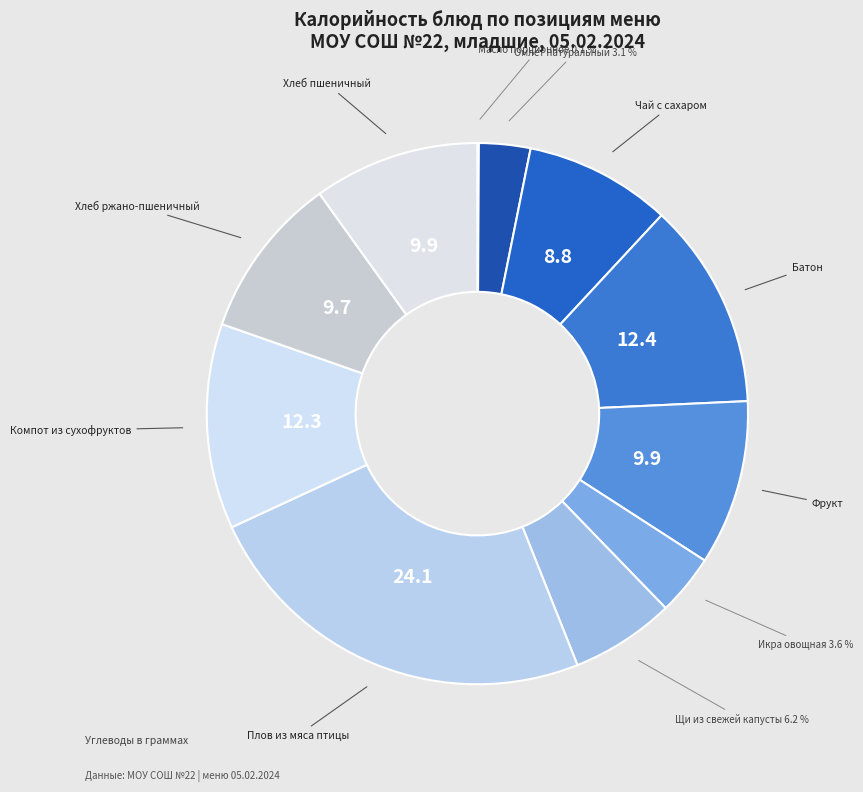

How many slices are in this pie chart?

11